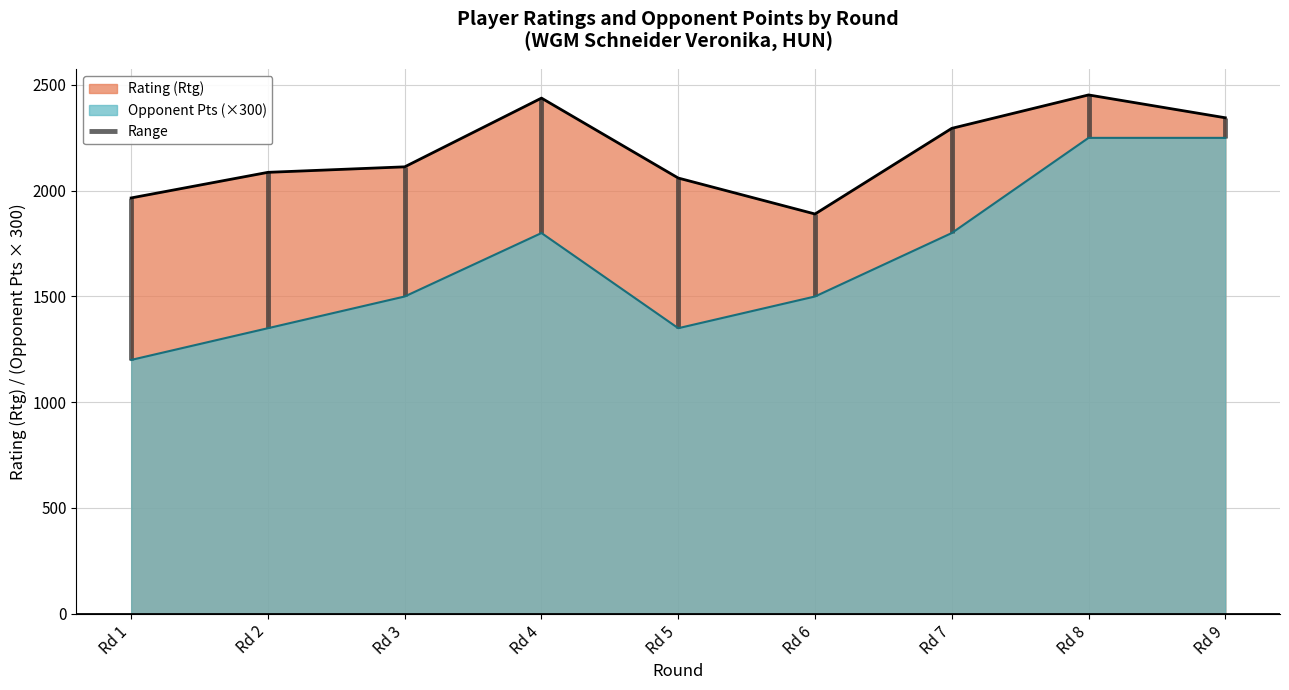

What is the lowest value of the Opponent Pts (×300) series?

1200